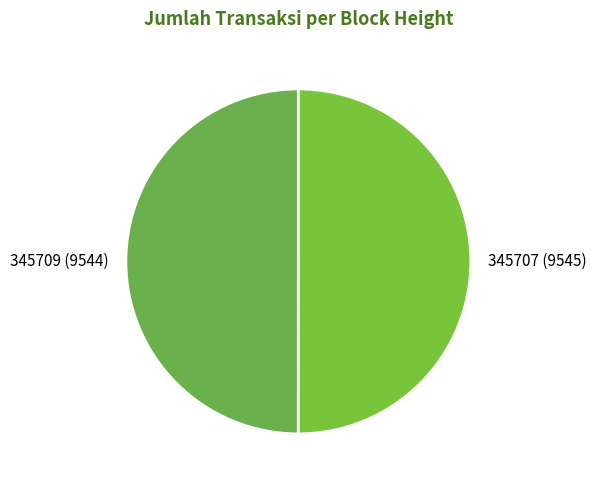

What is the ratio of the value at 345707 to the value at 345709?

1.0